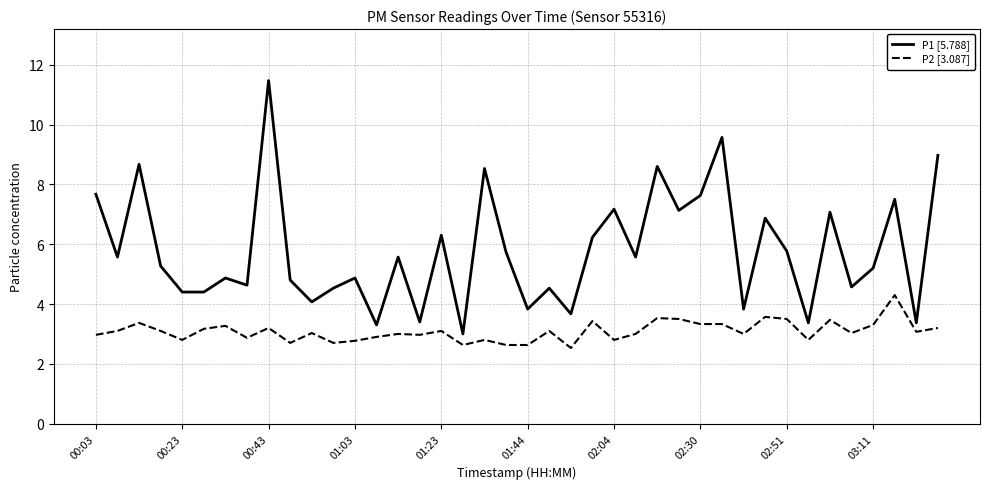

List the series in order of their peak value, lowest first.

P2 [3.087], P1 [5.788]